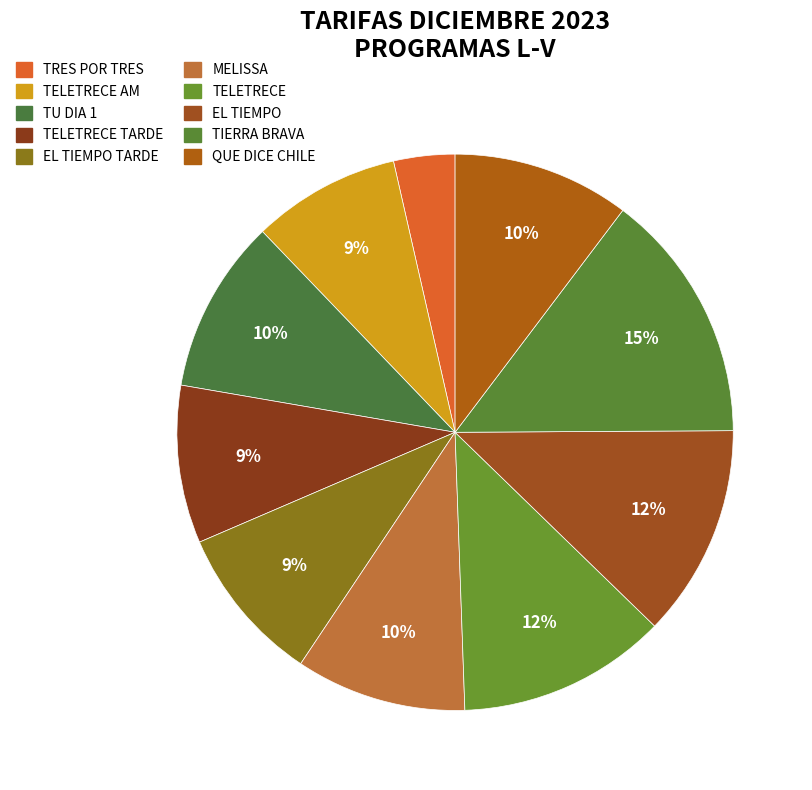

How many segments does this pie chart have?

10